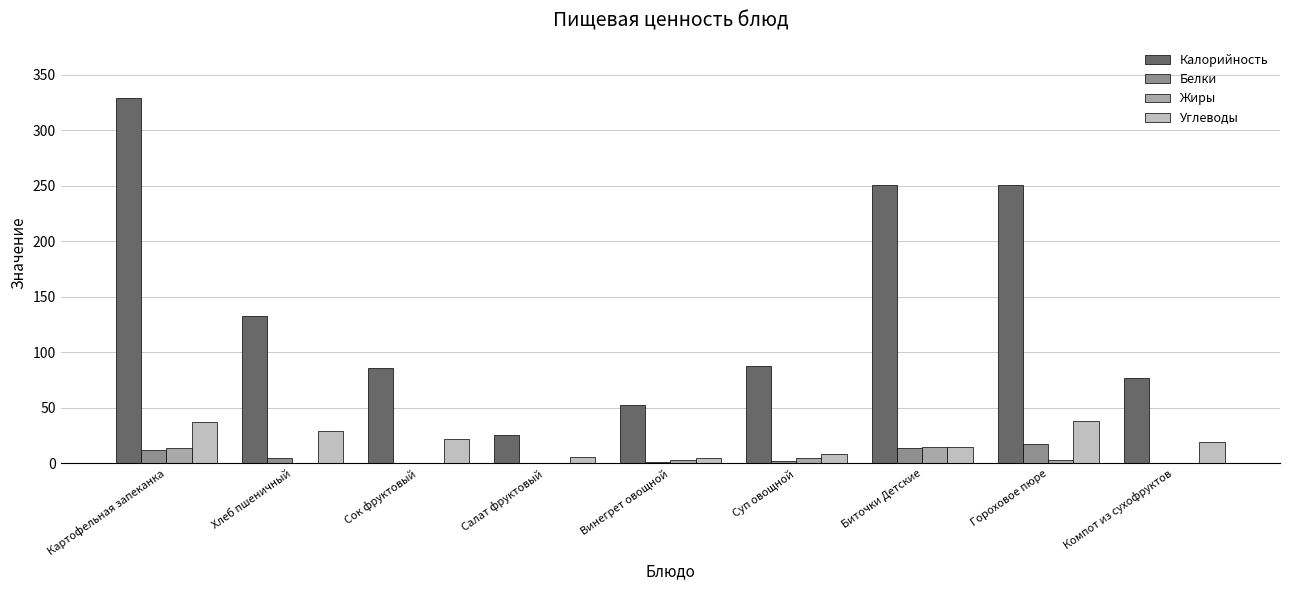

What are all the series names shown in the legend?

Калорийность, Белки, Жиры, Углеводы